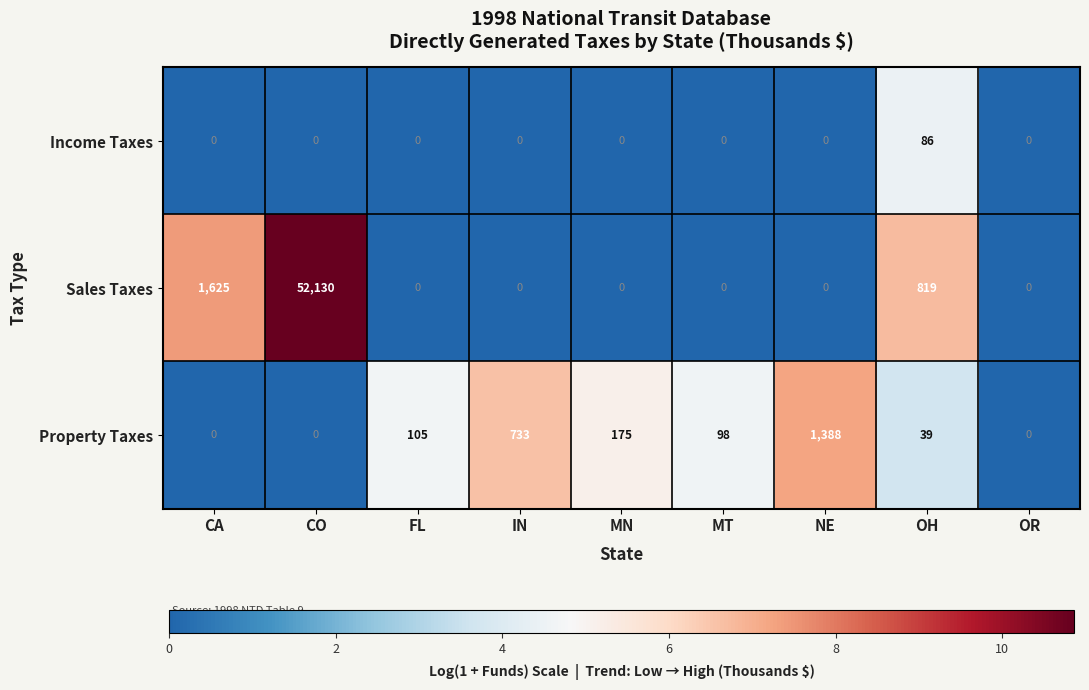

At how many categories does at least one series exceed 2?

8